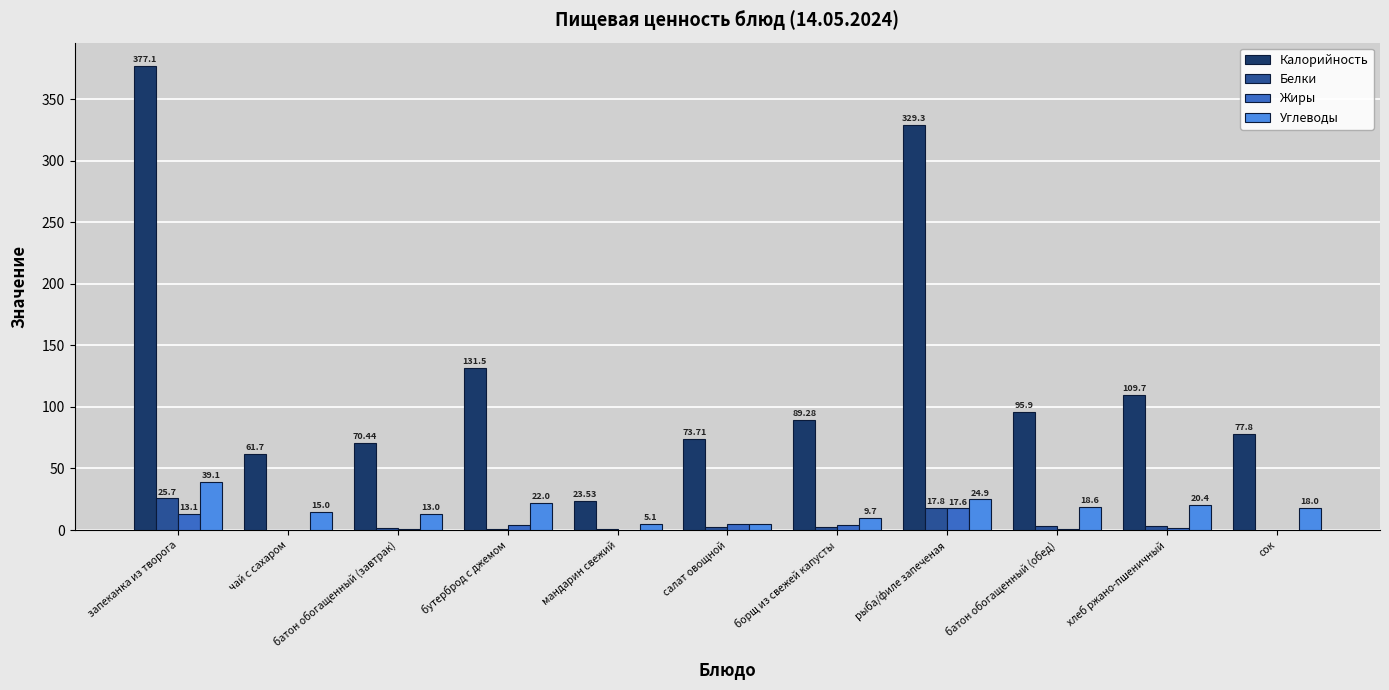

What is the total value across all series at батон обогащенный (обед)?

118.5